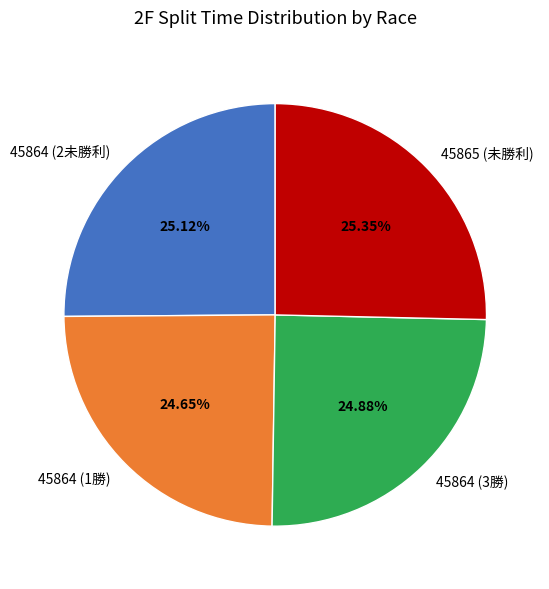

Is the sum of 45864 (1勝) and 45864 (3勝) greater than half?

No